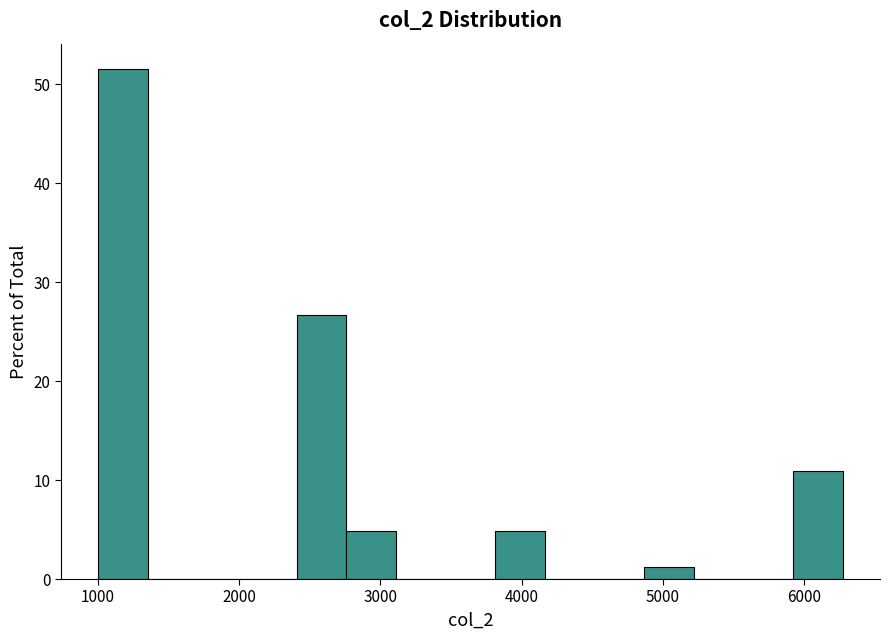

Around what value on the x-axis is the tallest bar? Give the approximate position of its centre, as read against the axis.

1200